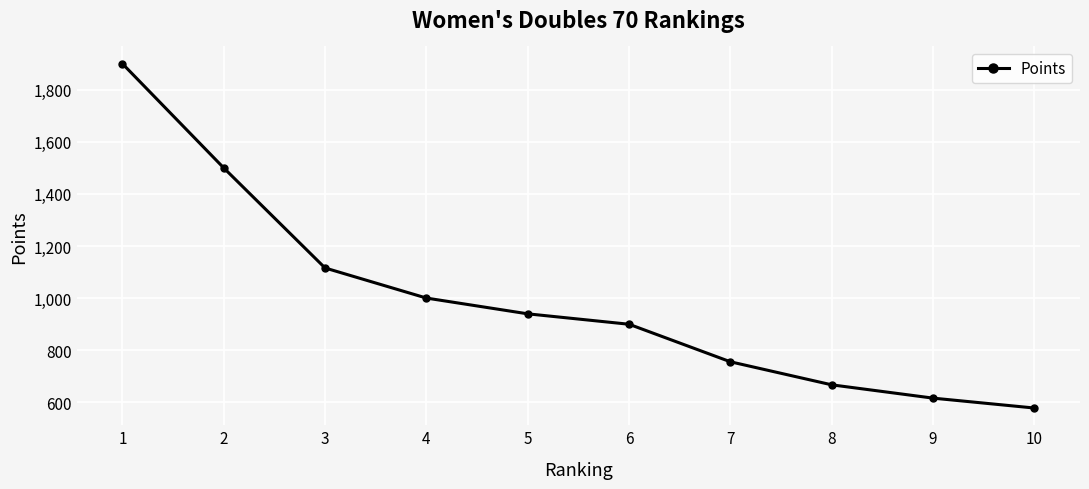

What is the change in value from 2 to 8?

-832.5